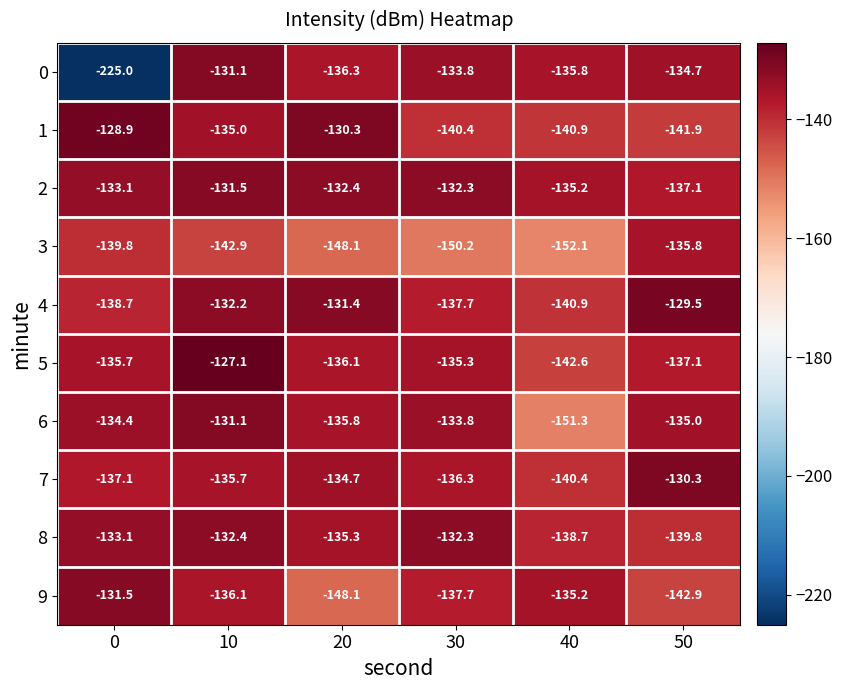

At which category is the sum across all series the highest?

10